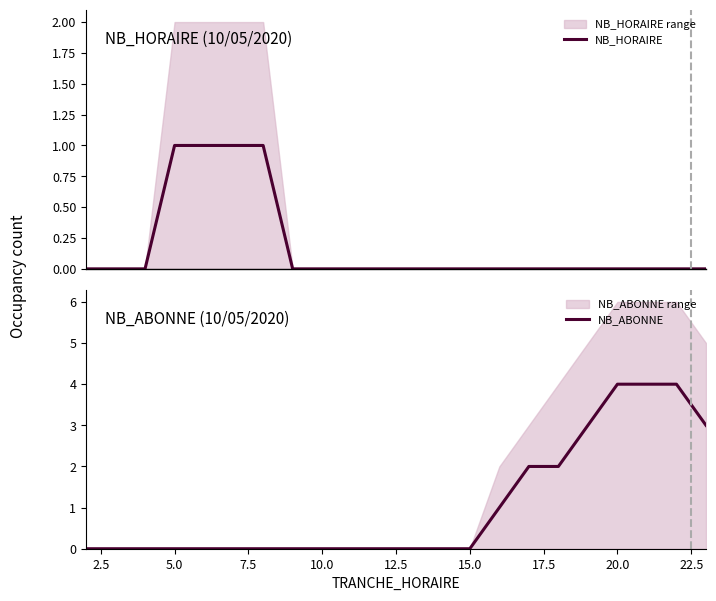

What is the maximum value for NB_ABONNE?

4